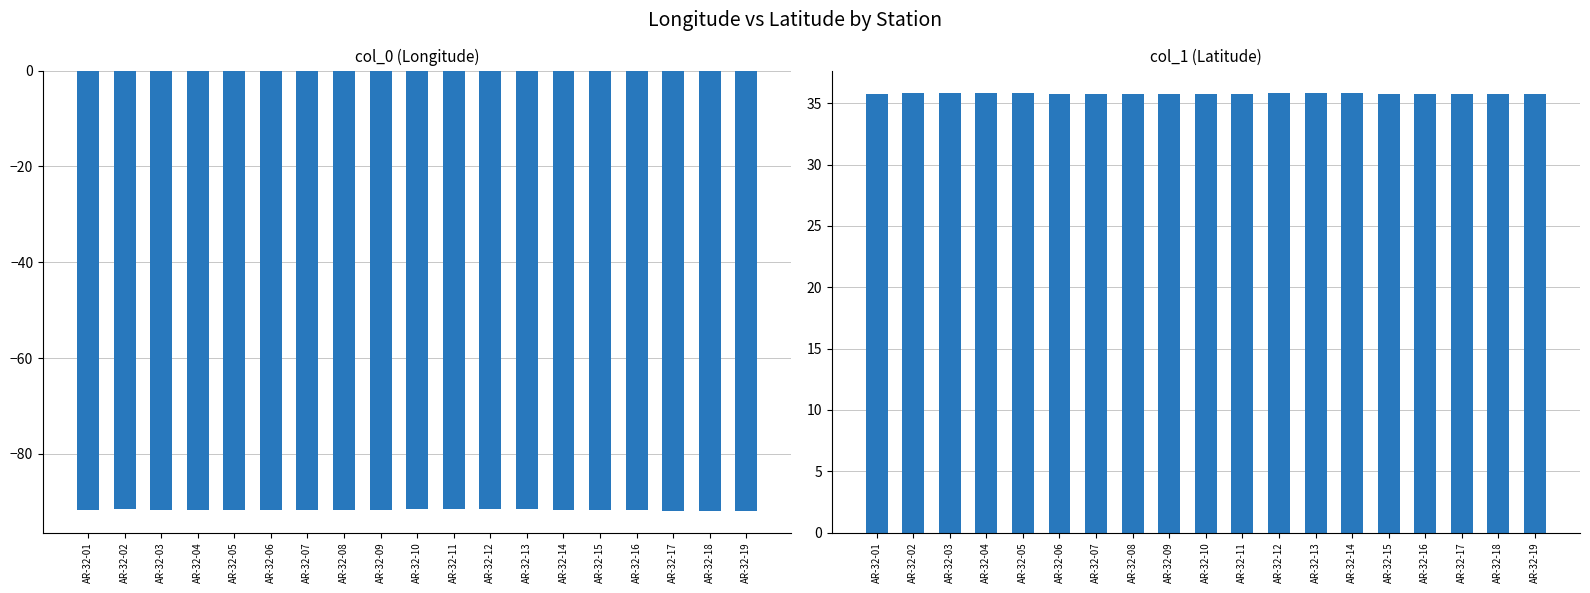

Which series has the largest total across all categories?

col_1